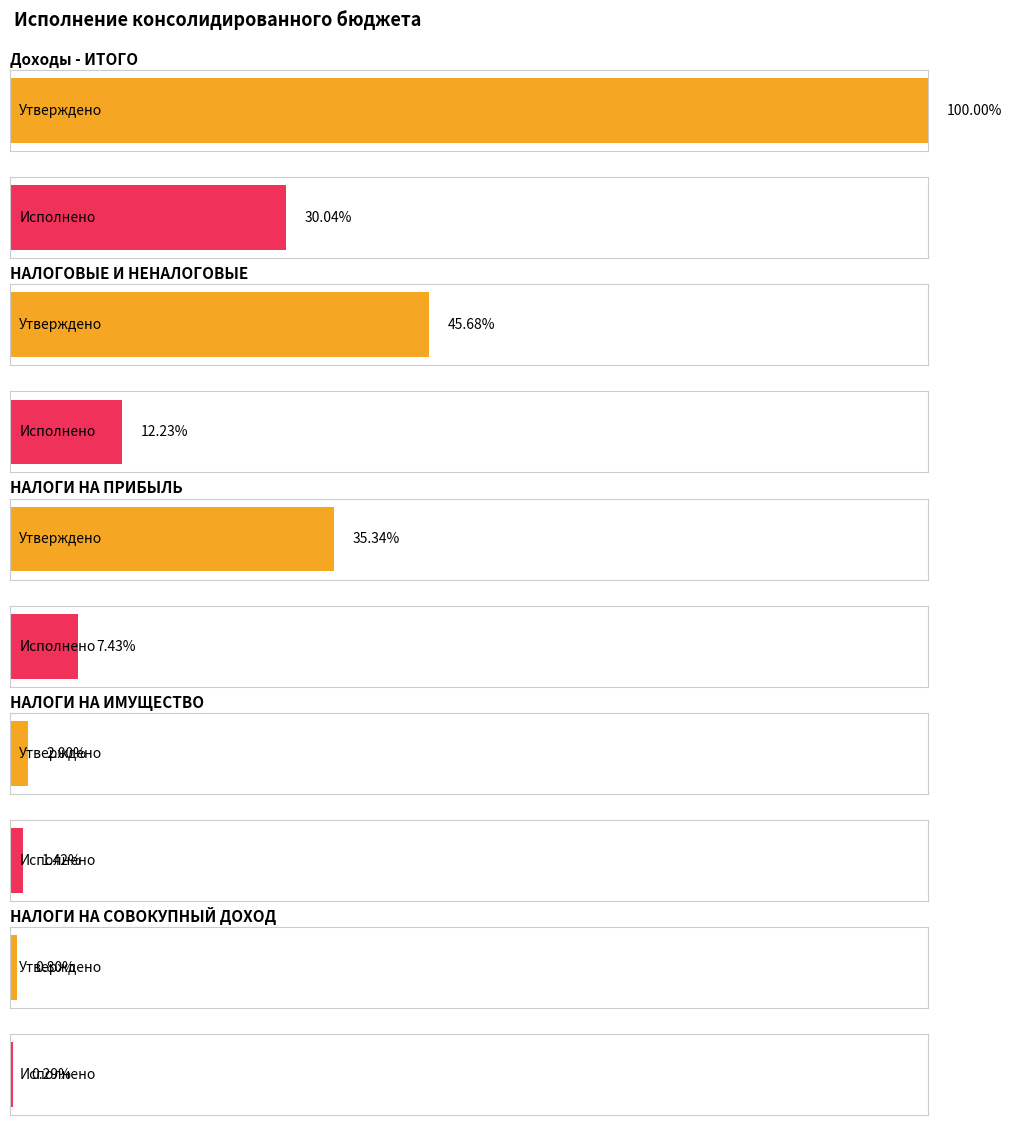

Rank the categories by Утверждено (консол. бюджет) value from lowest to highest.

НАЛОГИ НА СОВОКУПНЫЙ ДОХОД, НАЛОГИ НА ИМУЩЕСТВО, НАЛОГИ НА ПРИБЫЛЬ, НАЛОГОВЫЕ И НЕНАЛОГОВЫЕ, Доходы - ИТОГО